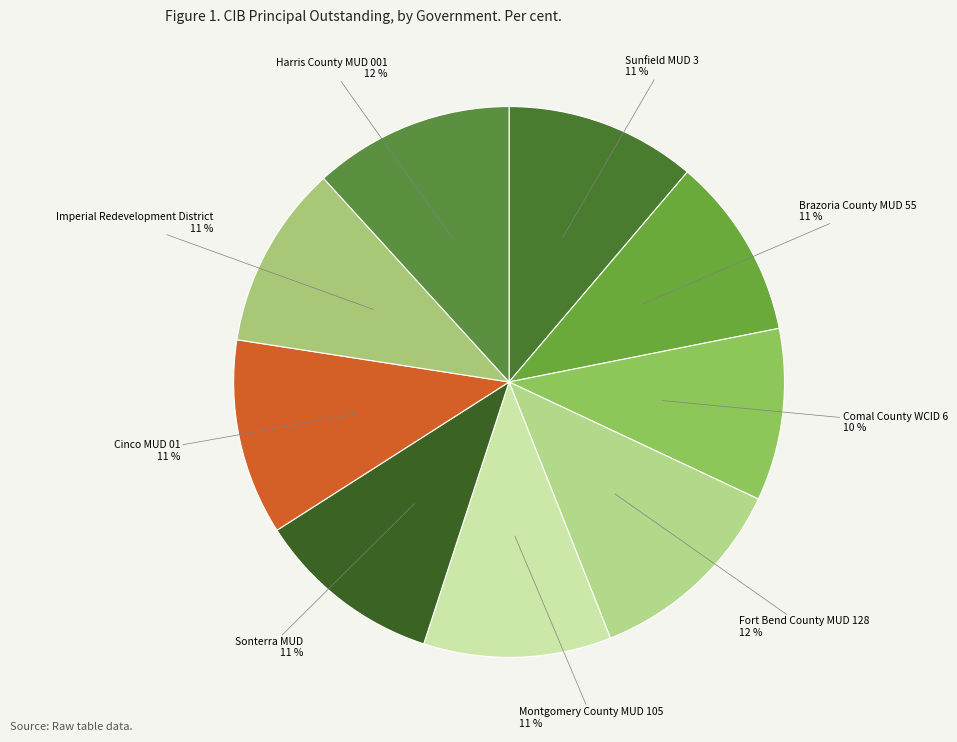

Approximately how many times larger is the value at Sonterra MUD compared to Montgomery County MUD 105?

1.0